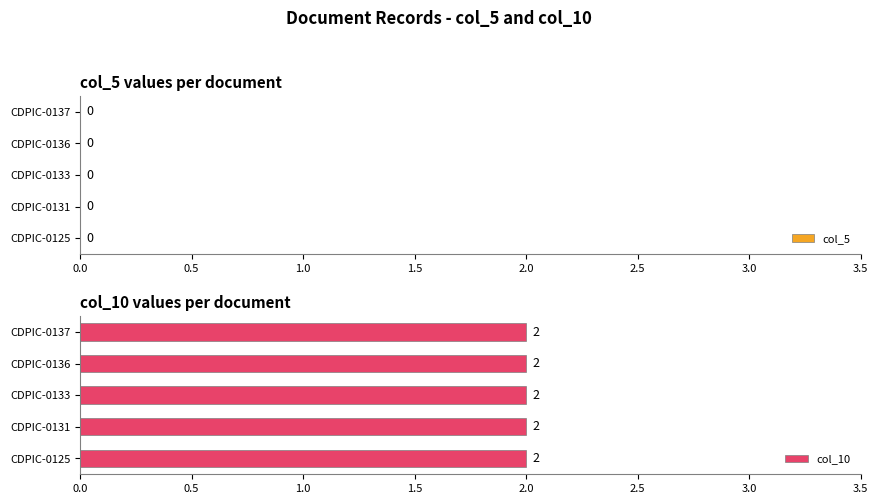

The col_10 series shows 1 at CDPIC-SG-2024-0131-E. True or false?

False